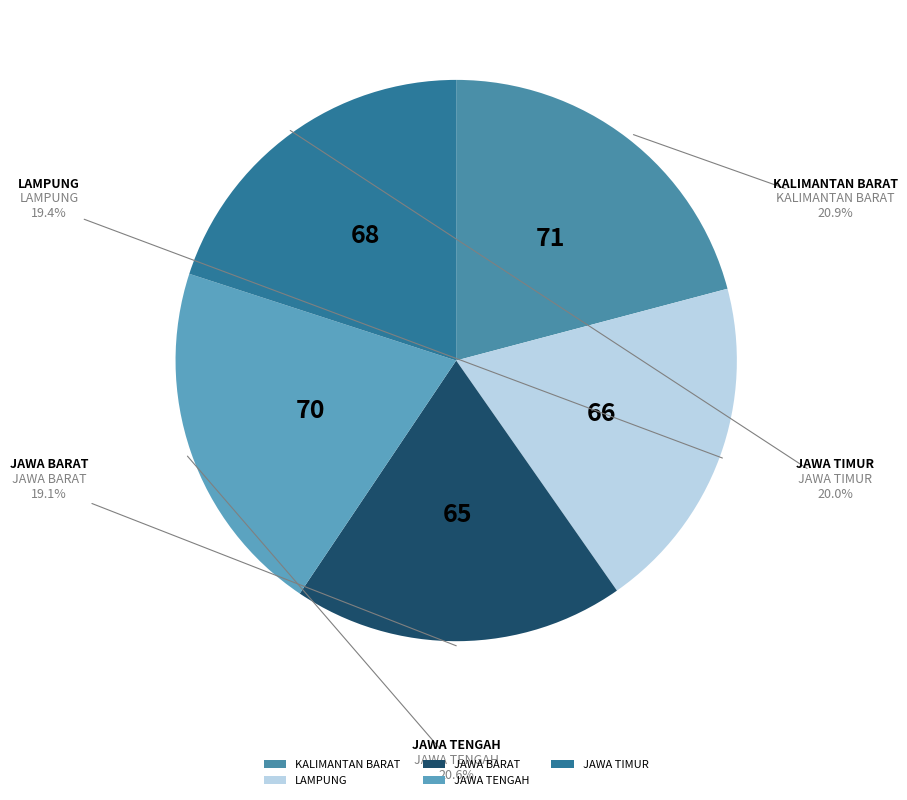

To the nearest percent, what portion does KALIMANTAN BARAT represent?

21%